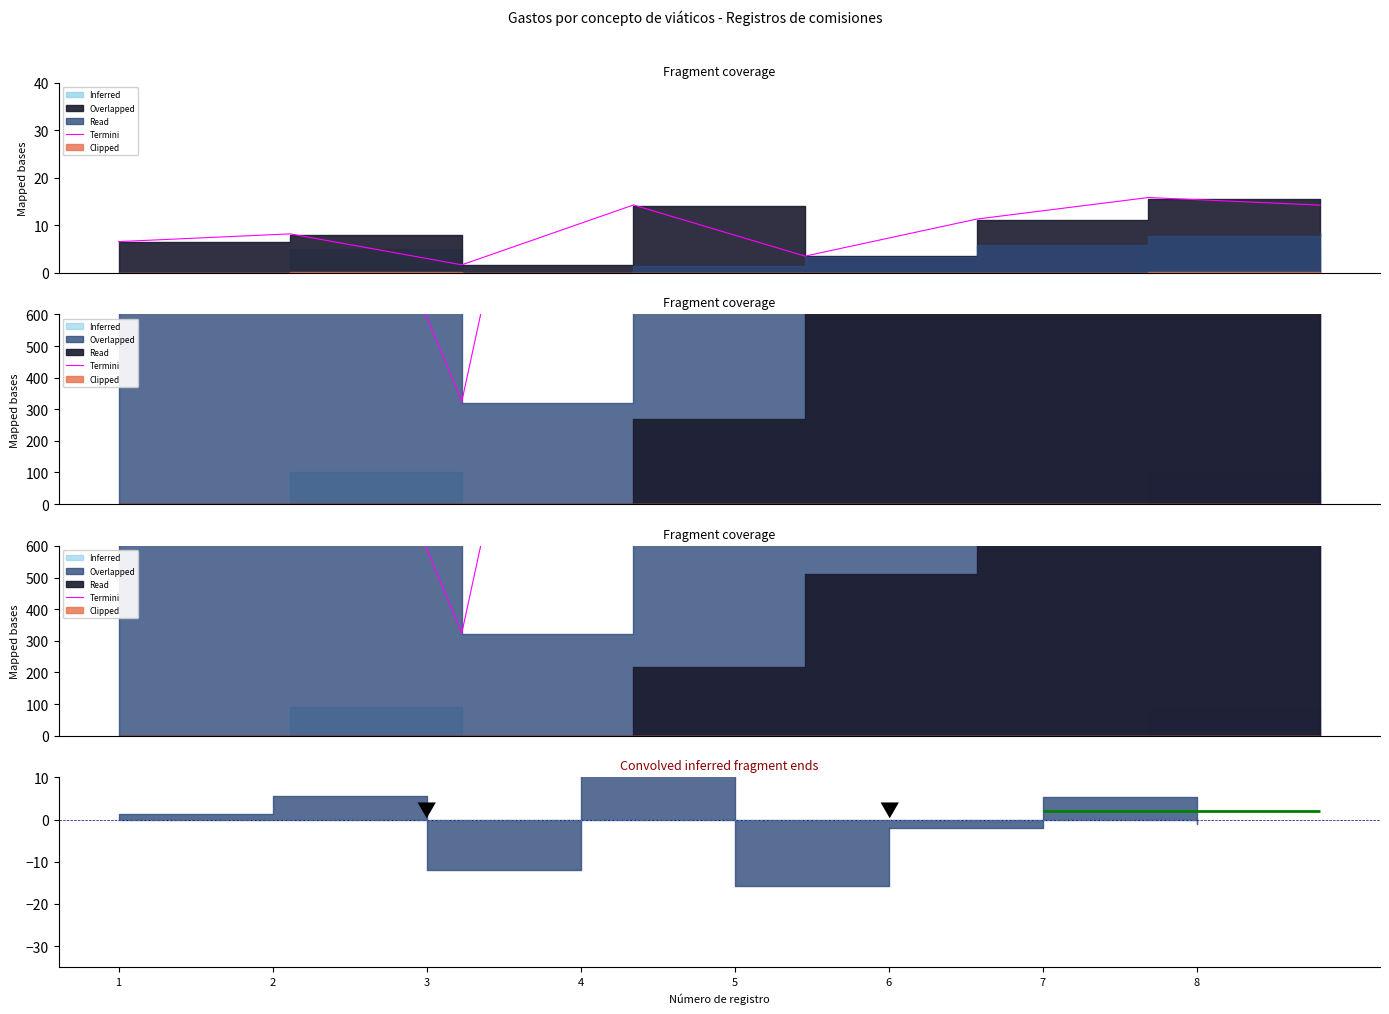

What is the sum of all Termini values?

14997.9